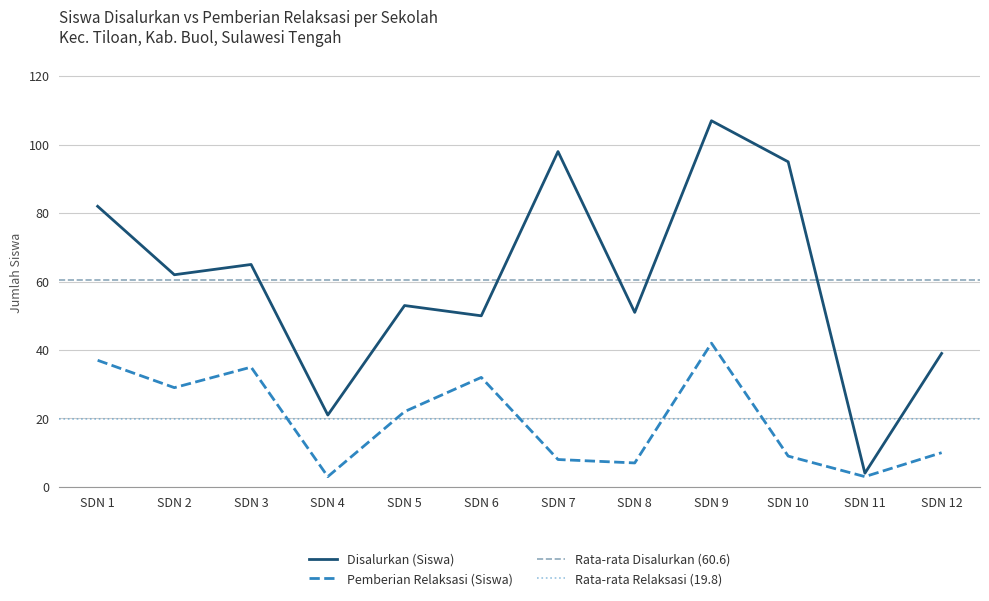

Which category has the highest value in the Pemberian Relaksasi (Siswa) series?

SDN 9